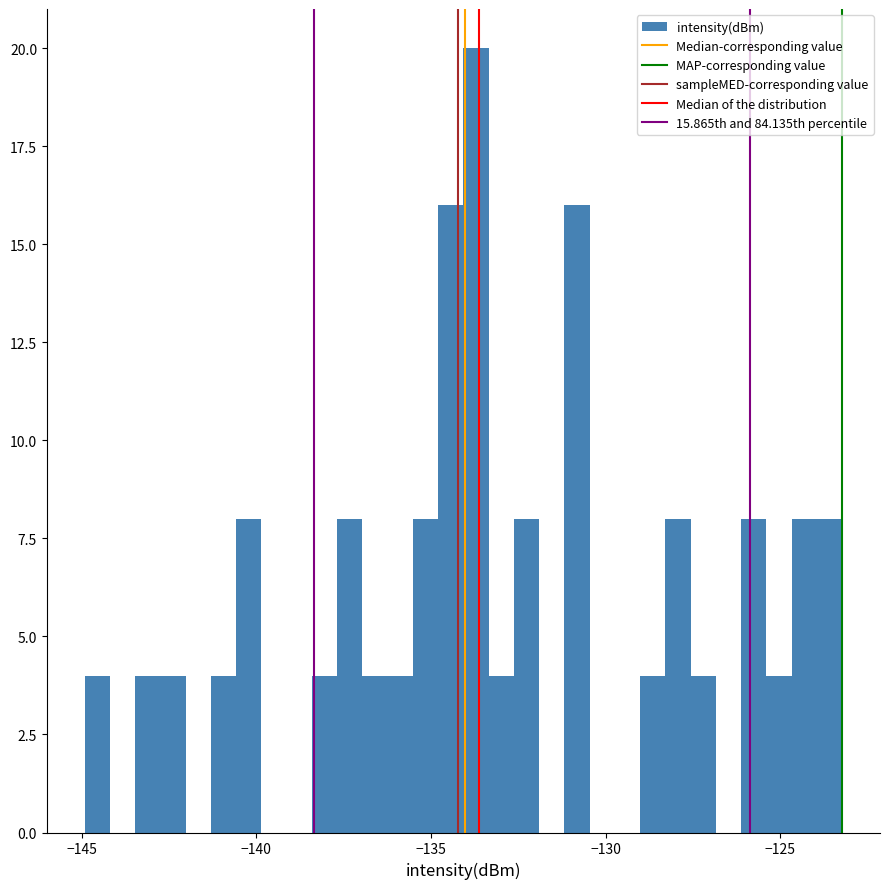

Read against the x-axis, roughly where is the centre of the tallest bar?

-133.5